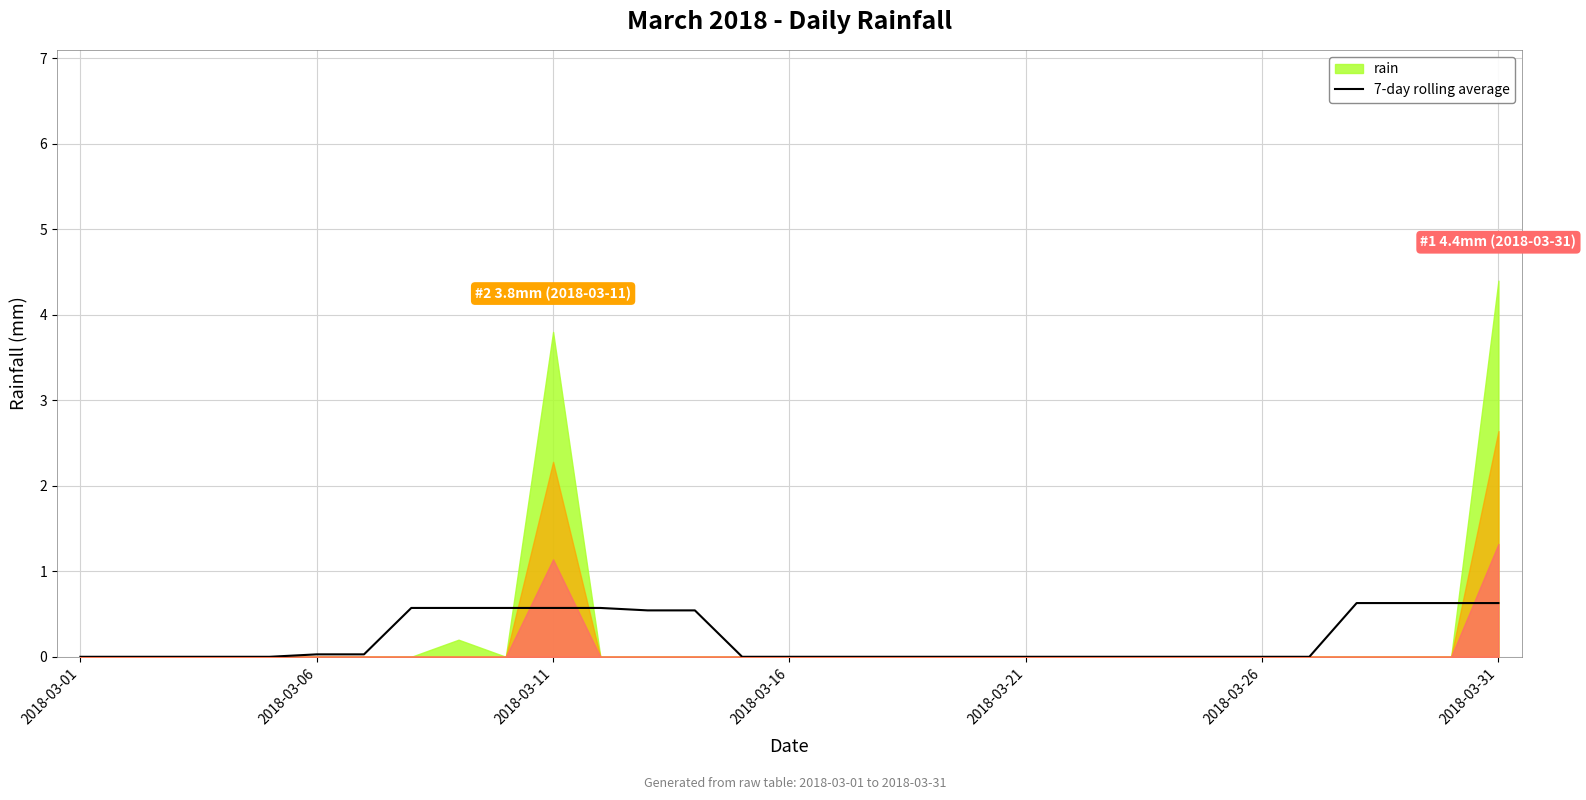

Is it true that the value at 23 is 0.0?

True